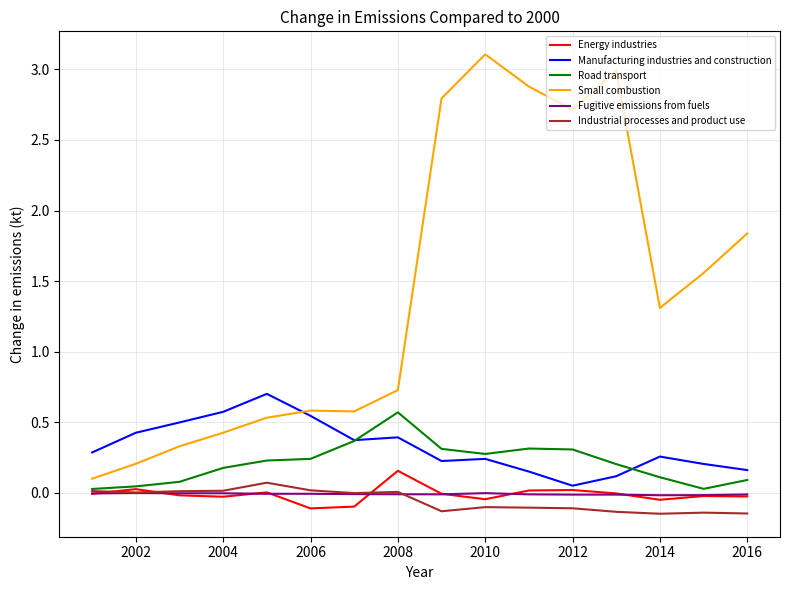

How many times do Small combustion and Manufacturing industries and construction cross each other?

1